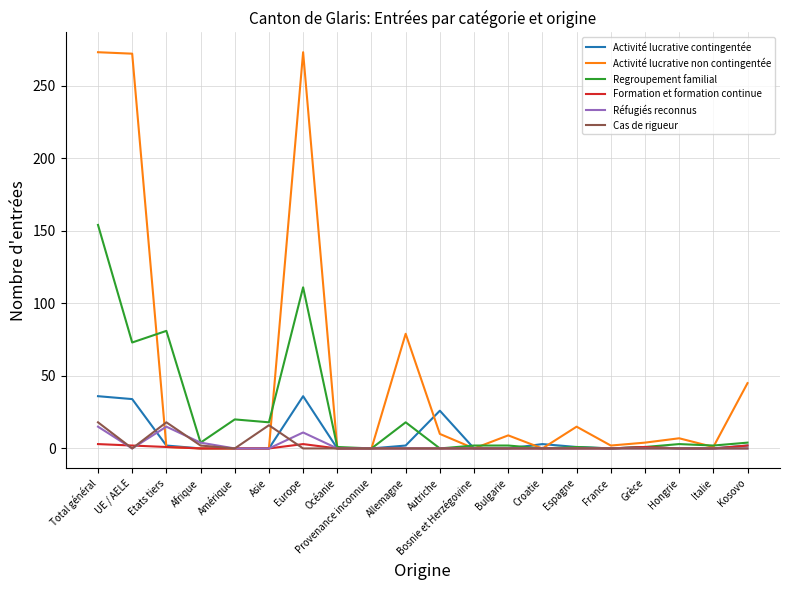

What is the difference between the Activité lucrative contingentée values at Croatie and Océanie?

3